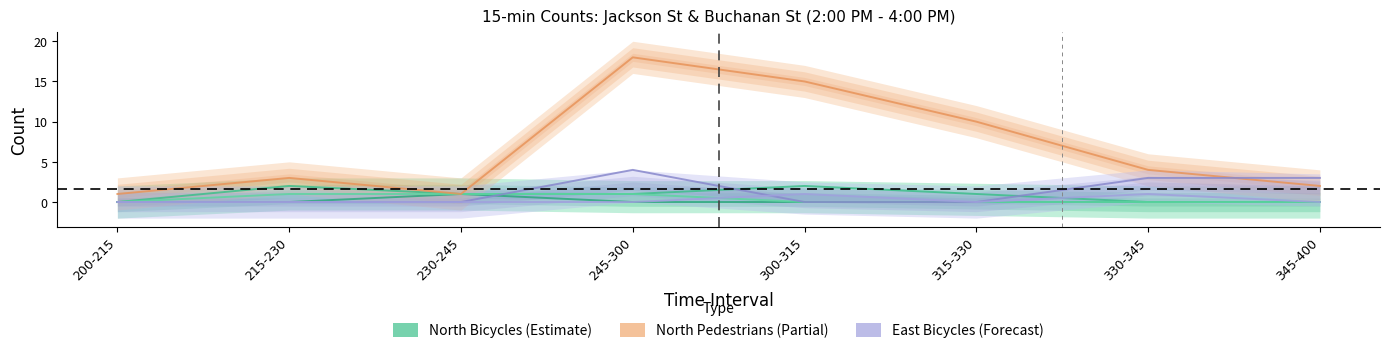

Reading right to left, extract all data points from this chart.

NORTH BICYCLES (SBLT): 0	0	0	0	0	1	0	0
NORTH PEDS TOTAL: 2	4	10	15	18	1	3	1
EAST BICYCLES (WBTH): 3	3	0	0	4	0	0	0